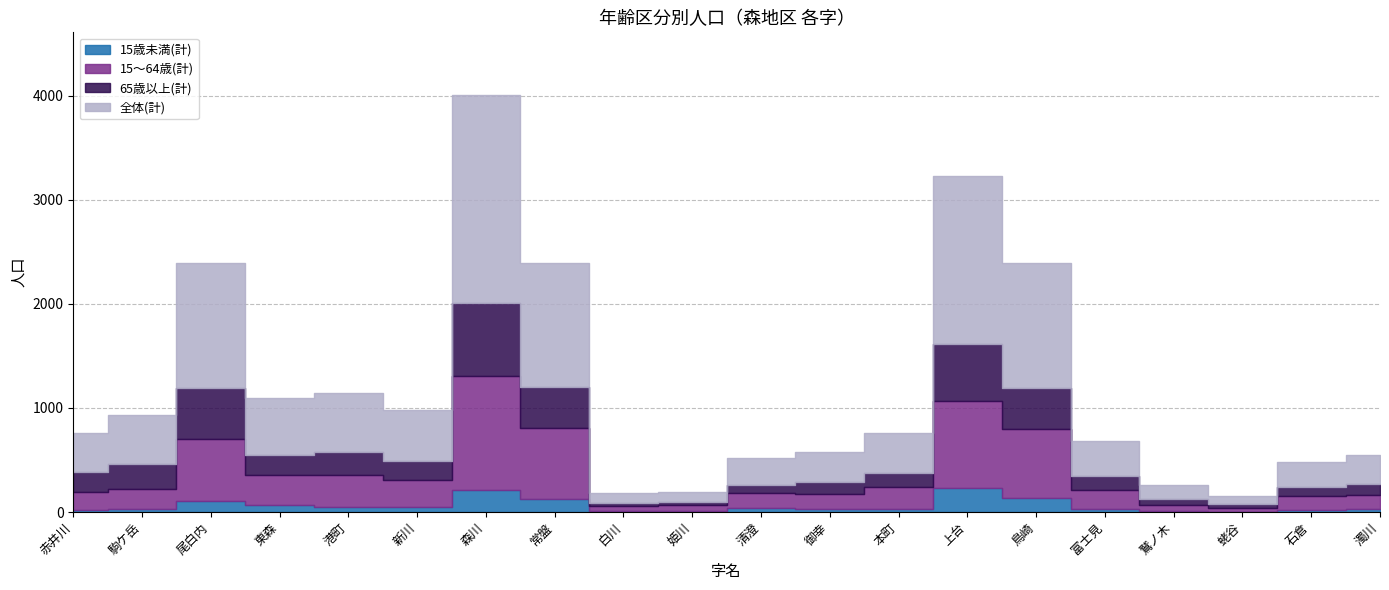

Which series changed the most between 新川 and 上台?

全体(計)